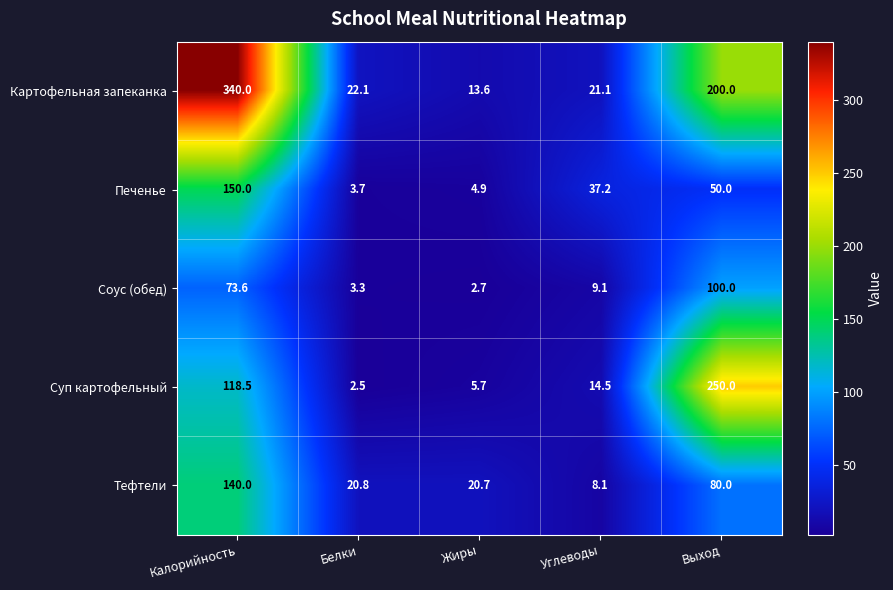

What is the total value across all series at Калорийность?

822.1